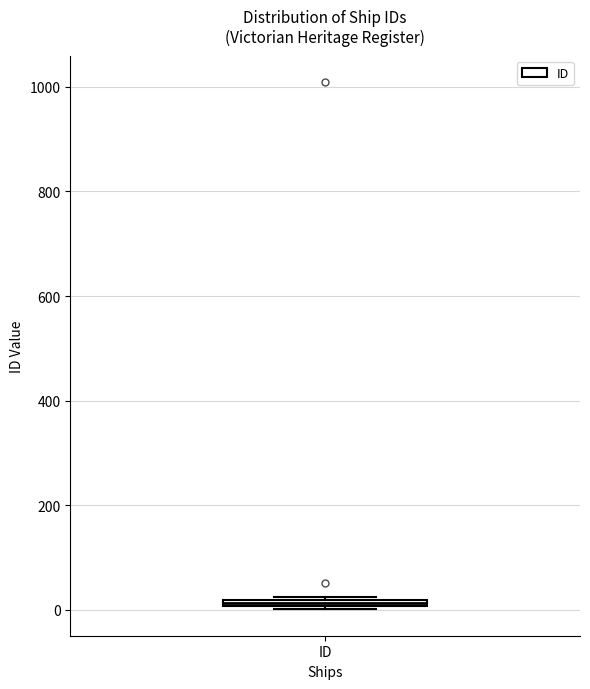

Where is the upper edge of the box for ID on the y-axis? The values are not printed on the chart, so give them approximately, as read against the axis.

20